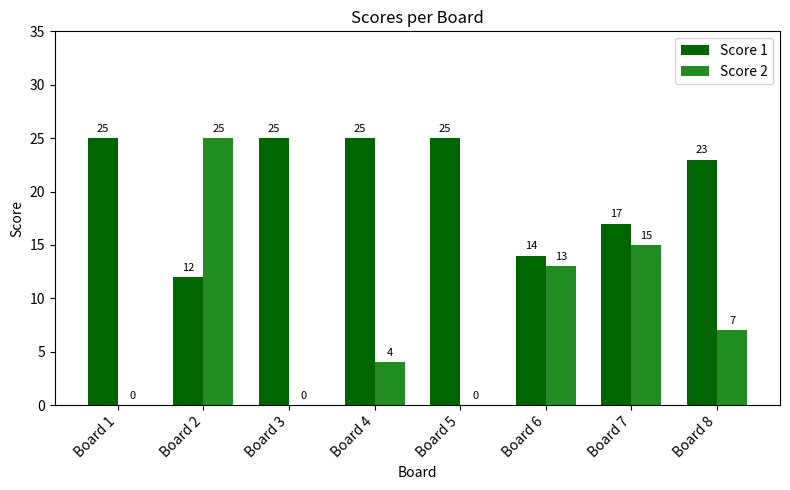

How many groups of bars are there?

8